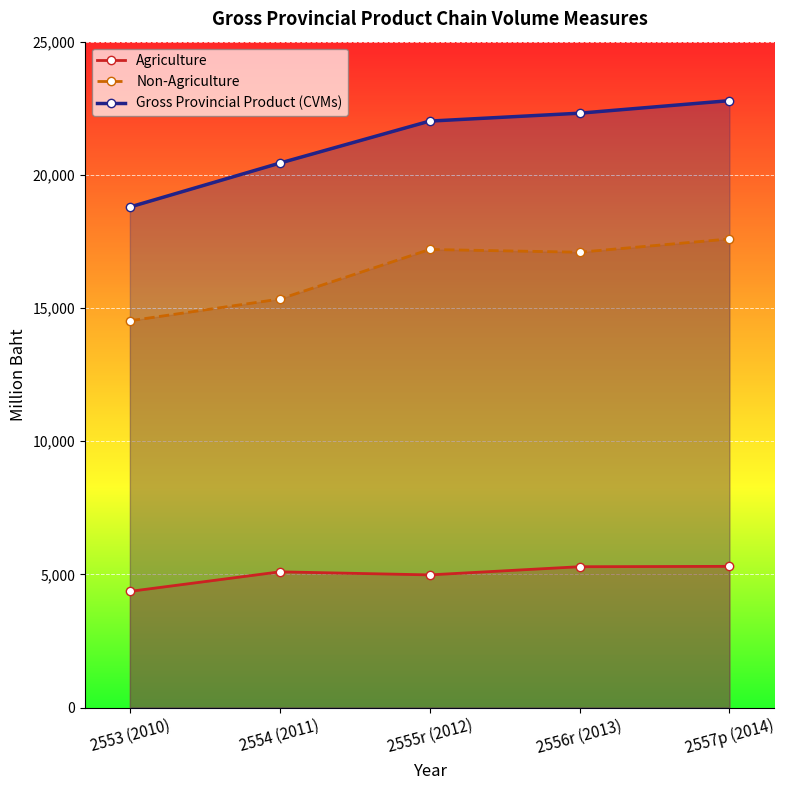

How many lines are shown in the chart?

3